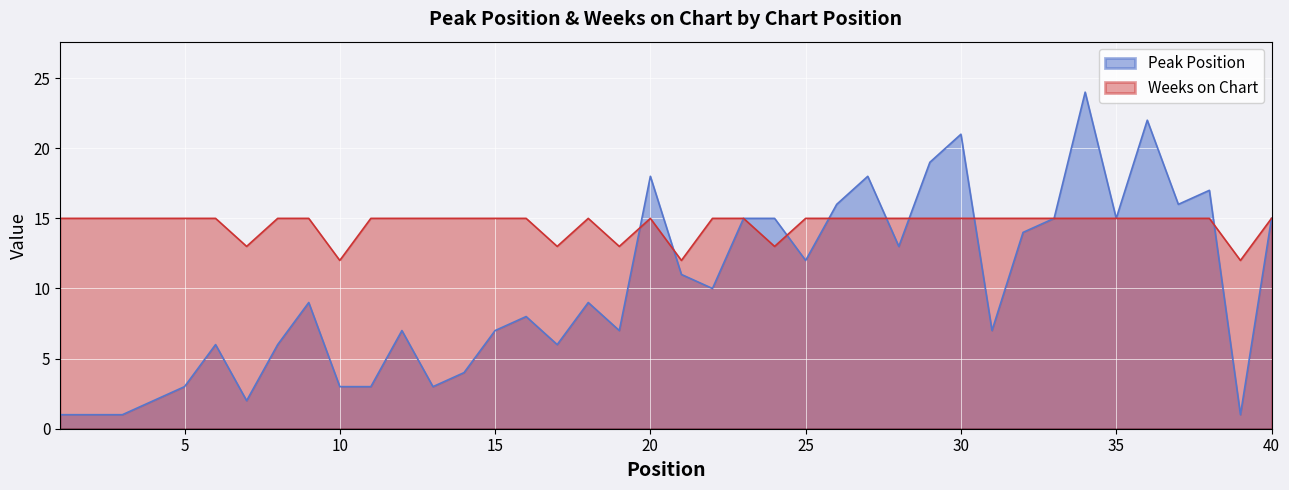

Is it true that Peak Position equals 15 at 24?

True